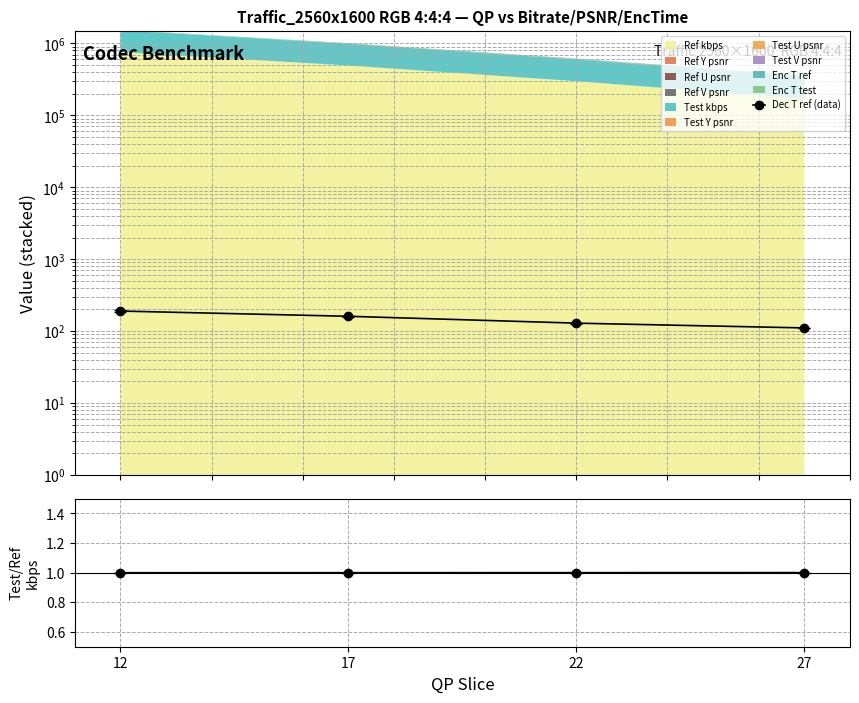

Does the chart have visible grid lines?

Yes